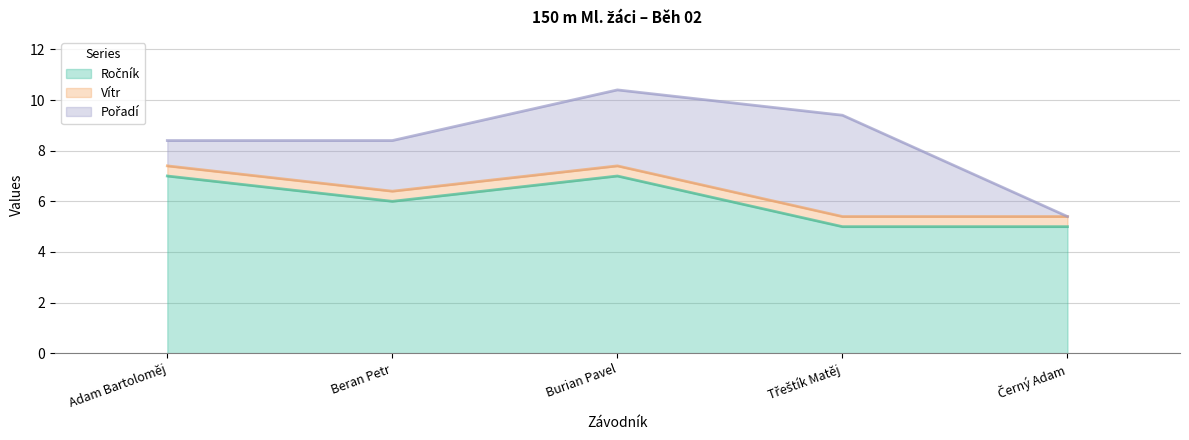

Which series has the largest total across all categories?

Ročník